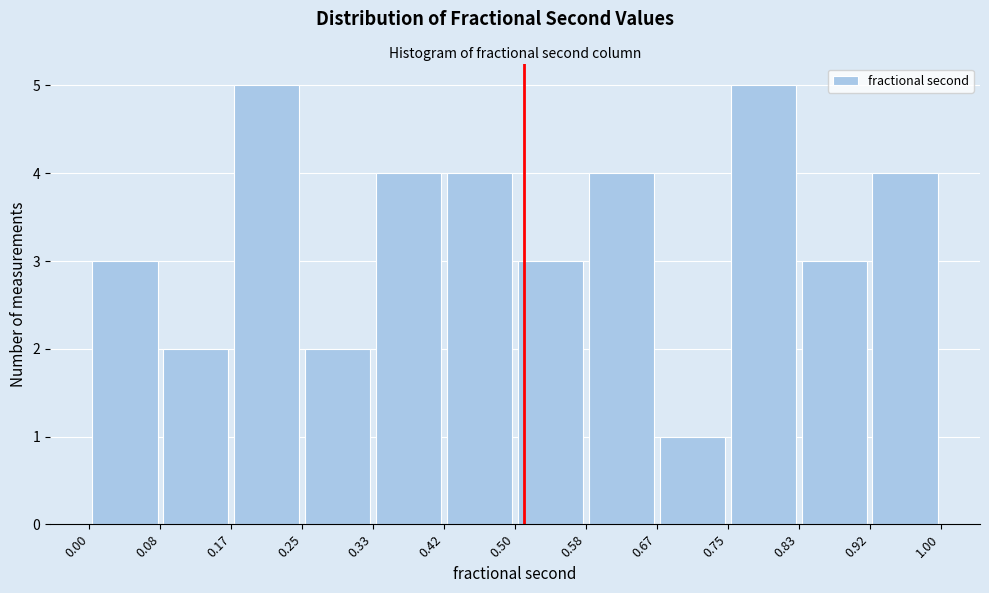

What is the height of the bar covering 0.00 to 0.08 on the x-axis? The values are not printed on the chart, so give them approximately, as read against the axis.

3